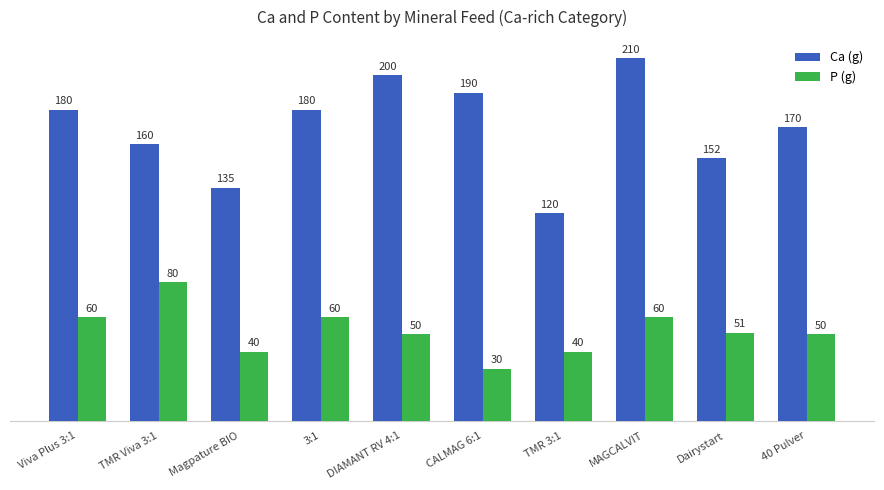

What is the spread (max minus min) of values at Dairystart?

101